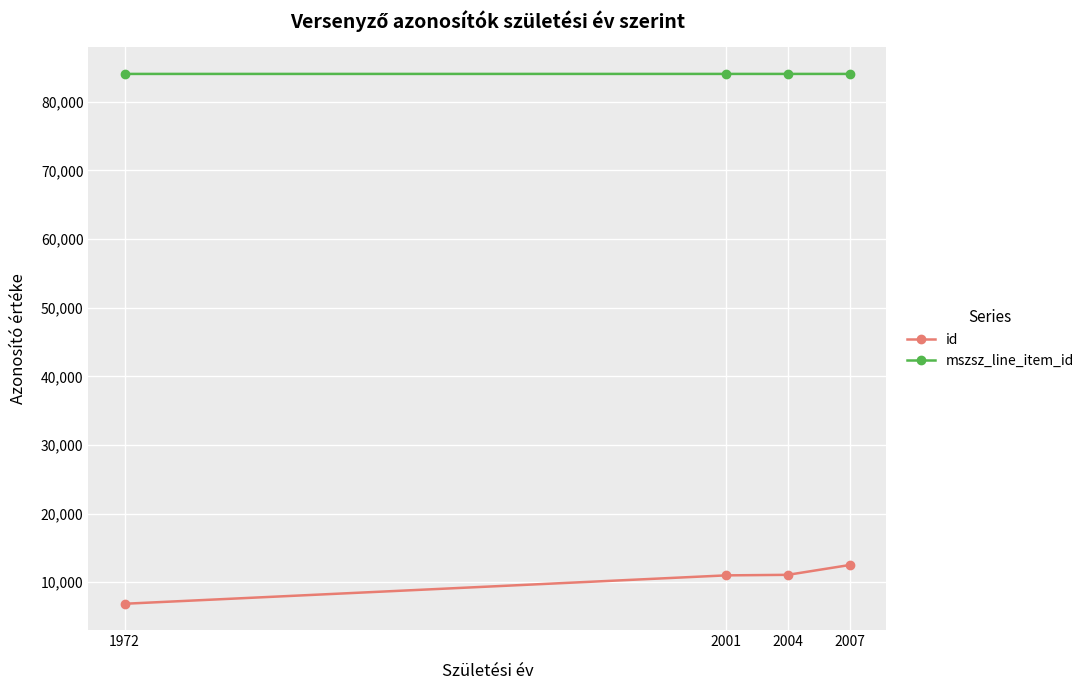

At how many categories does at least one series exceed 27804?

4